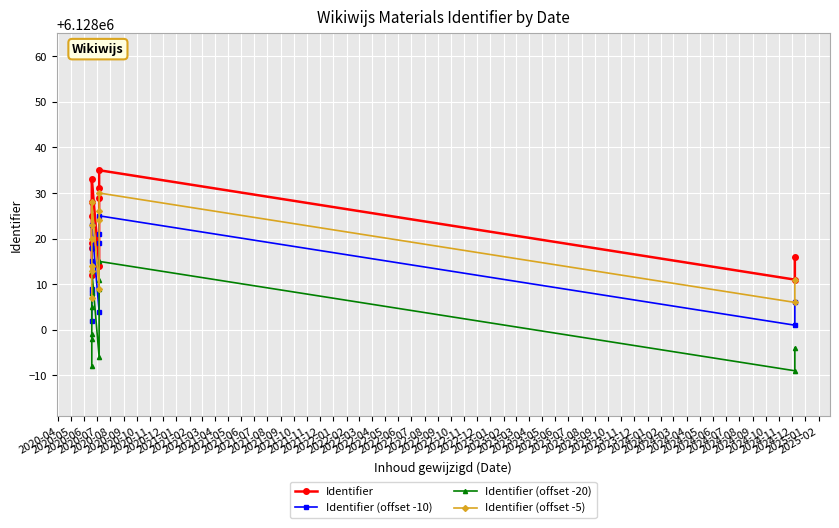

What is the total value across all series at 2020-05?

24512037